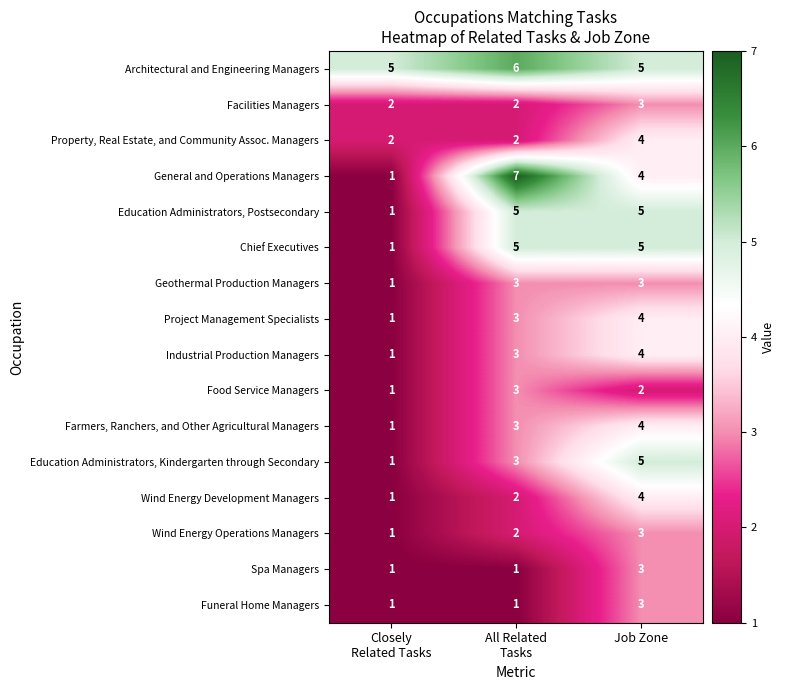

Which series has the widest spread of values?

General and Operations Managers